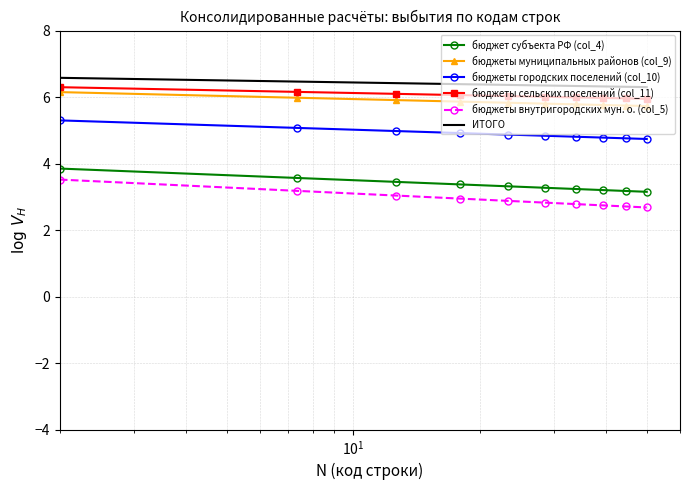

True or false: бюджеты внутригородских мун. о. (col_5) and бюджеты сельских поселений (col_11) intersect in this chart.

False